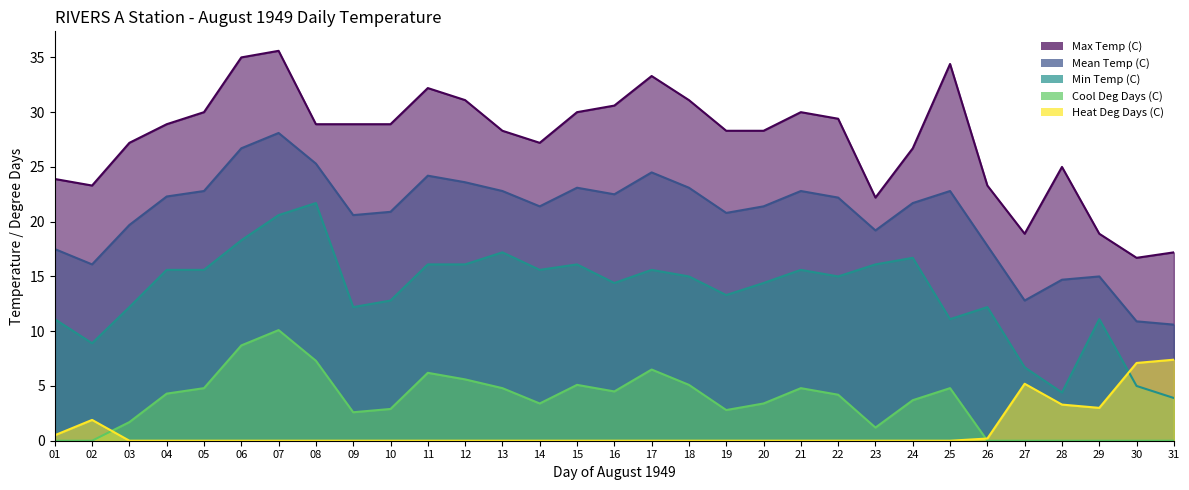

List the series in order of their peak value, highest first.

Max Temp (C), Mean Temp (C), Min Temp (C), Cool Deg Days (C), Heat Deg Days (C)